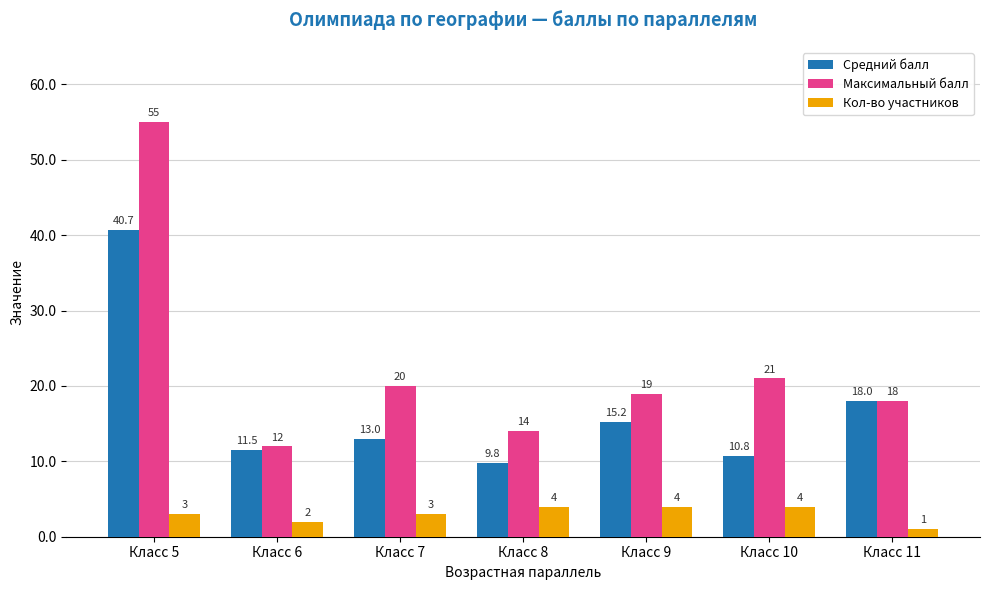

Are the bars grouped side by side (vs. stacked)?

Yes